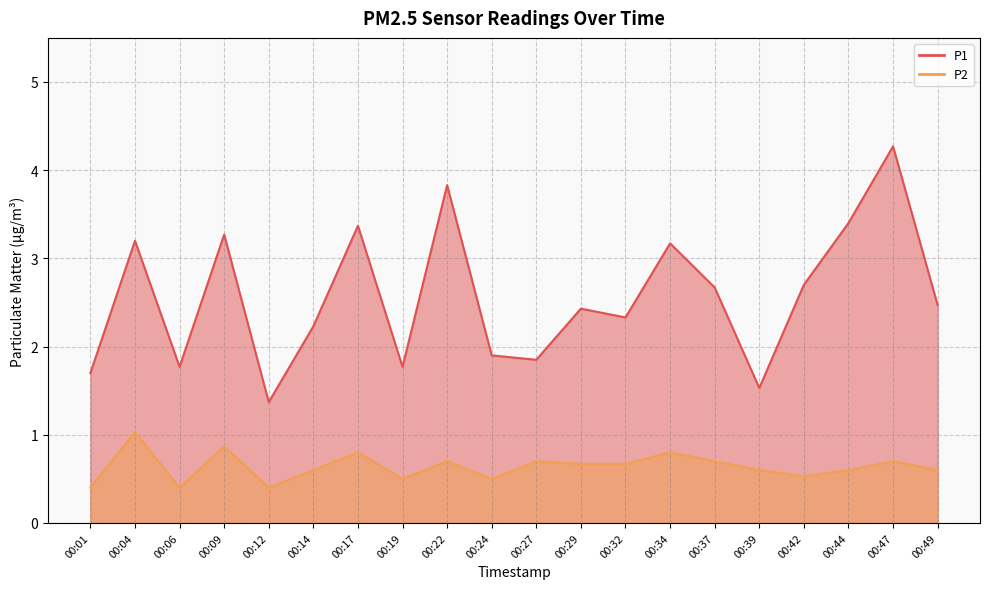

What is the difference between the highest and lowest values at 00:44?

2.8